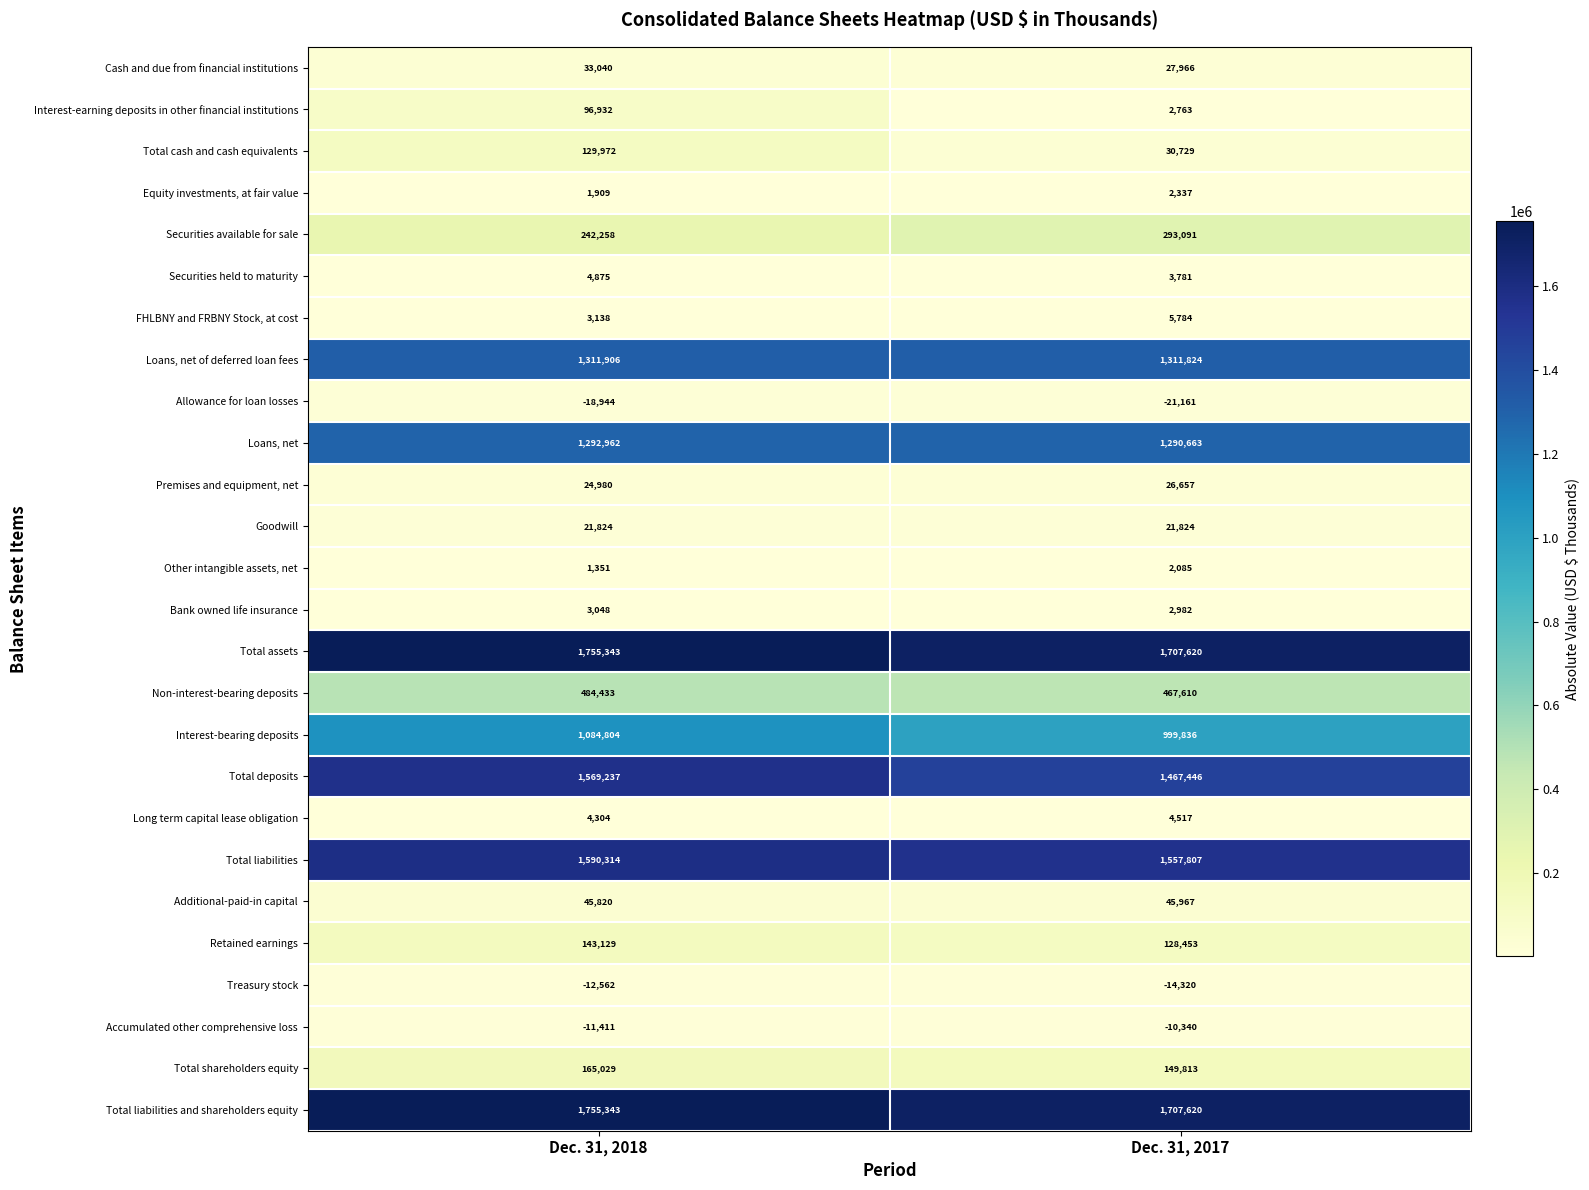

Is the value of Long term capital lease obligation at Dec. 31, 2017 greater than the value of Total cash and cash equivalents at Dec. 31, 2018?

No